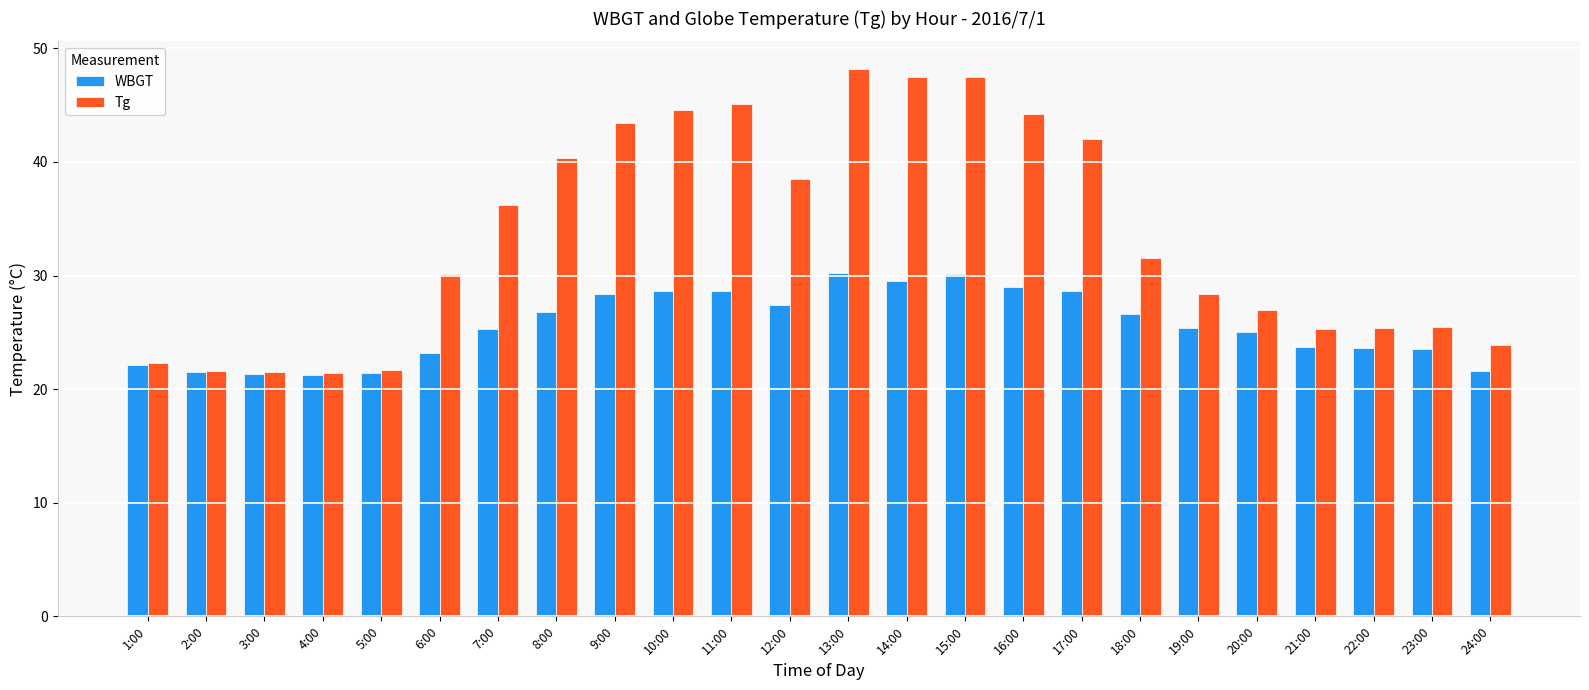

True or false: Tg has a value of 48.6 at 18:00.

False